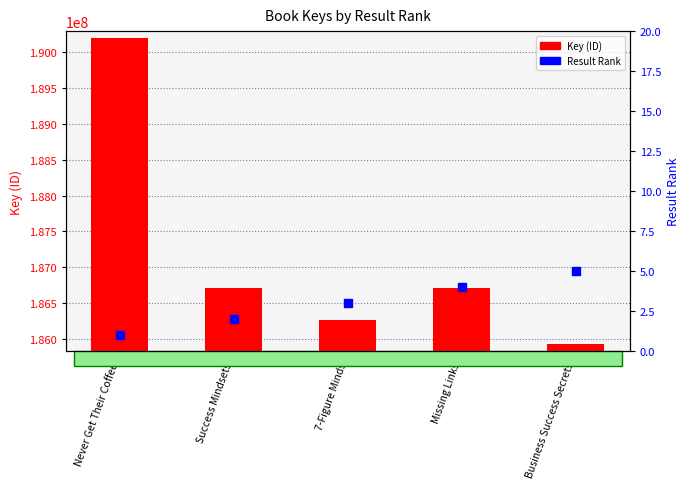

Is the value of Key (ID) at Never Get Their Coffee greater than the value of Result Rank at Missing Links?

Yes